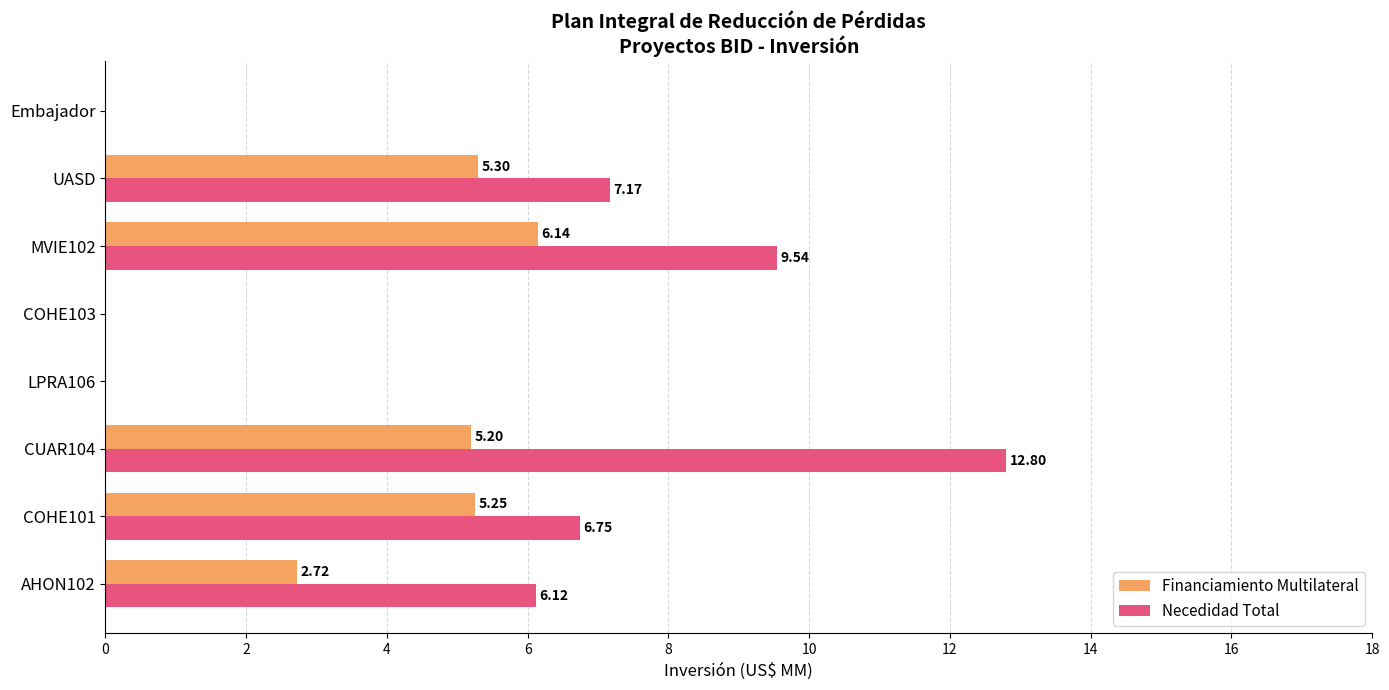

Between CUAR104 and LPRA106, which series saw the biggest shift?

Necedidad Total